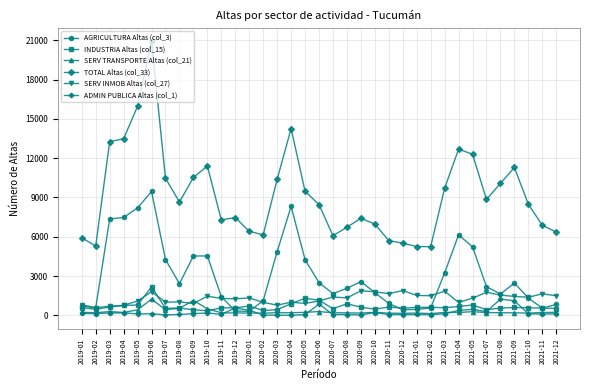

True or false: SERV TRANSPORTE Altas (col_21) has more than 2 interior local peaks.

True